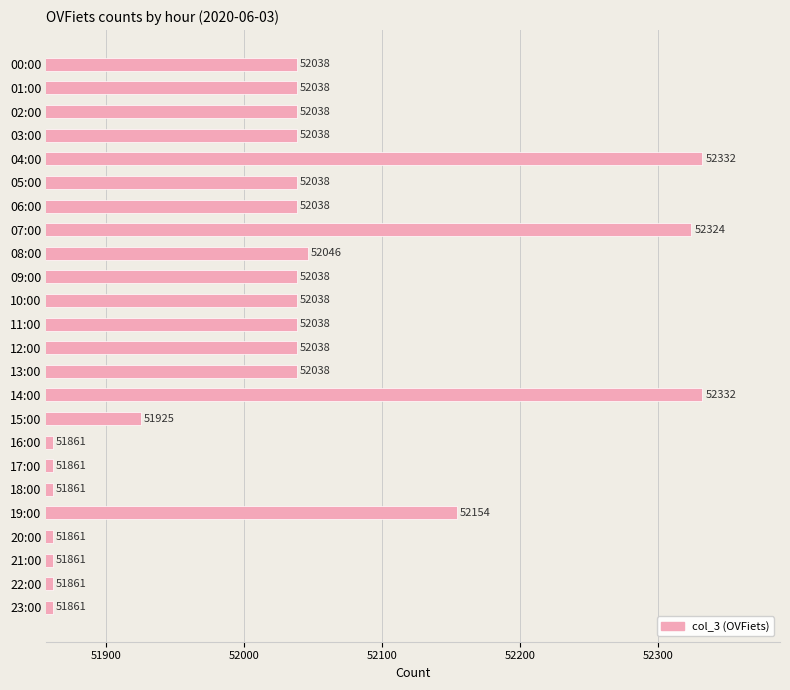

Reading top to bottom, what are all the values shown in this chart?

00:00=52038	01:00=52038	02:00=52038	03:00=52038	04:00=52332	05:00=52038	06:00=52038	07:00=52324	08:00=52046	09:00=52038	10:00=52038	11:00=52038	12:00=52038	13:00=52038	14:00=52332	15:00=51925	16:00=51861	17:00=51861	18:00=51861	19:00=52154	20:00=51861	21:00=51861	22:00=51861	23:00=51861